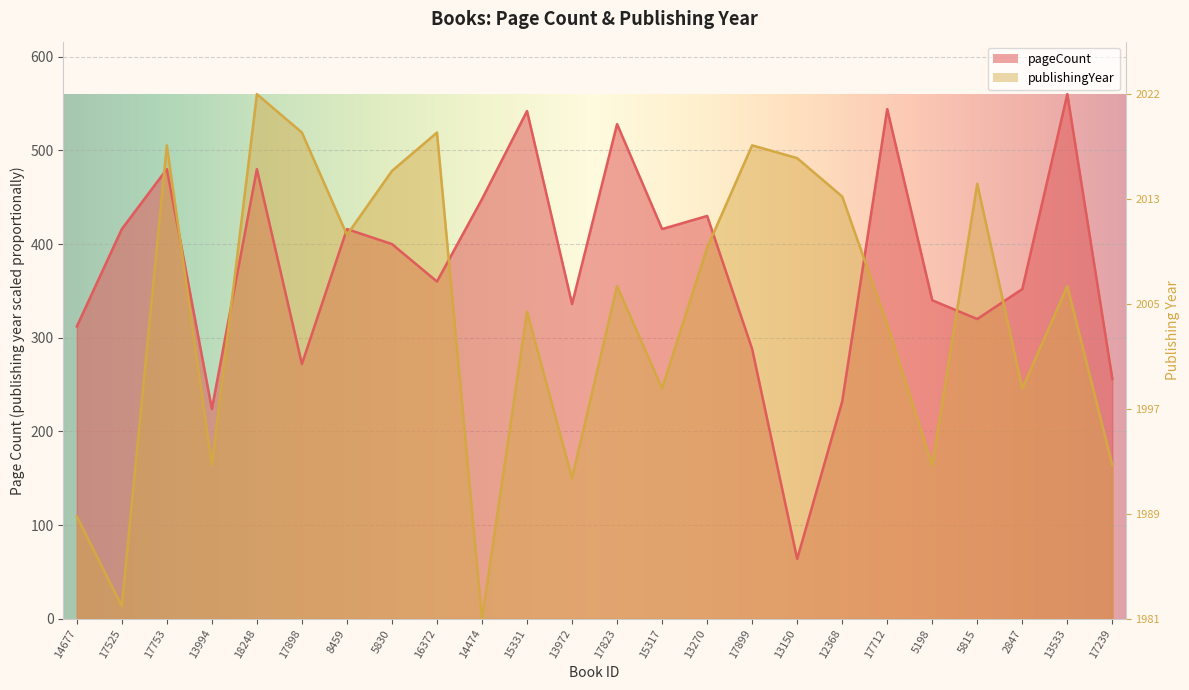

Which series has the largest total across all categories?

pageCount